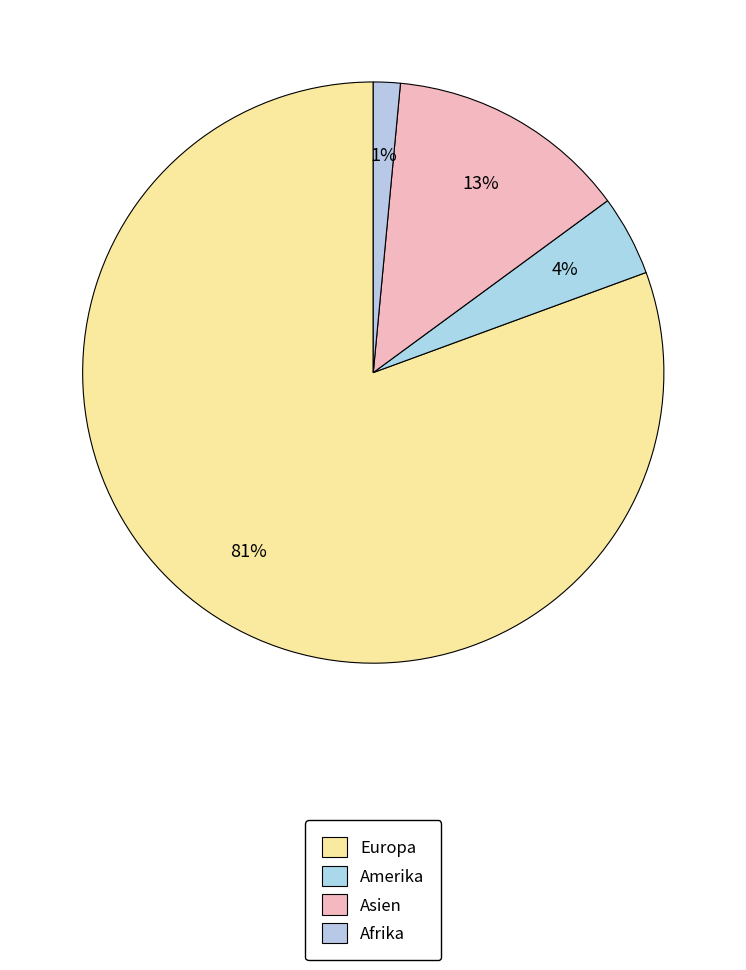

To the nearest percent, what portion does Europa represent?

81%